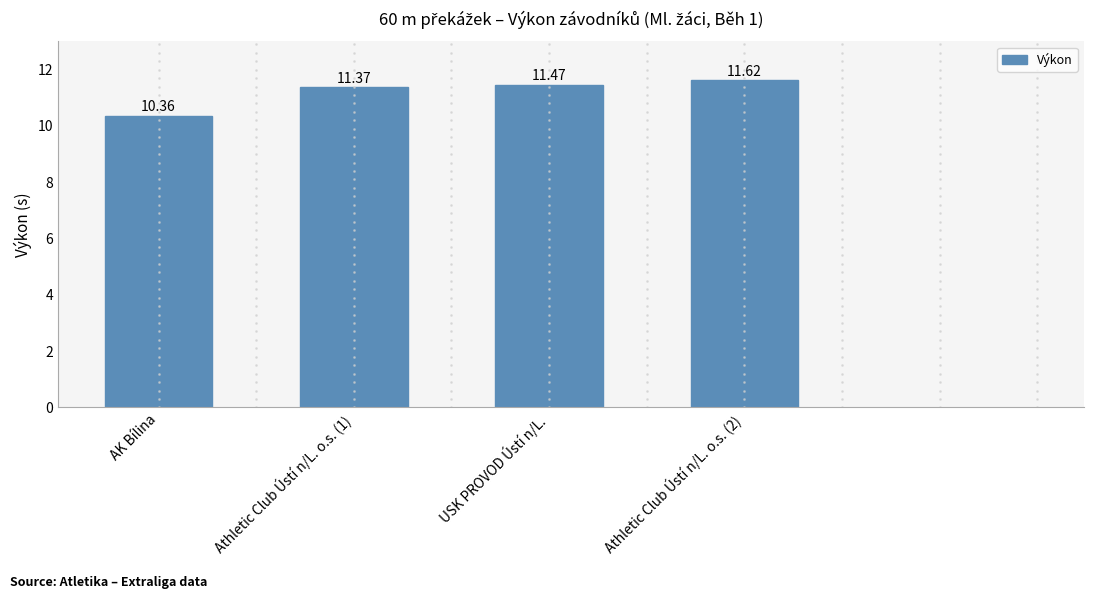

What is the value of the 4th bar from the left?

11.6